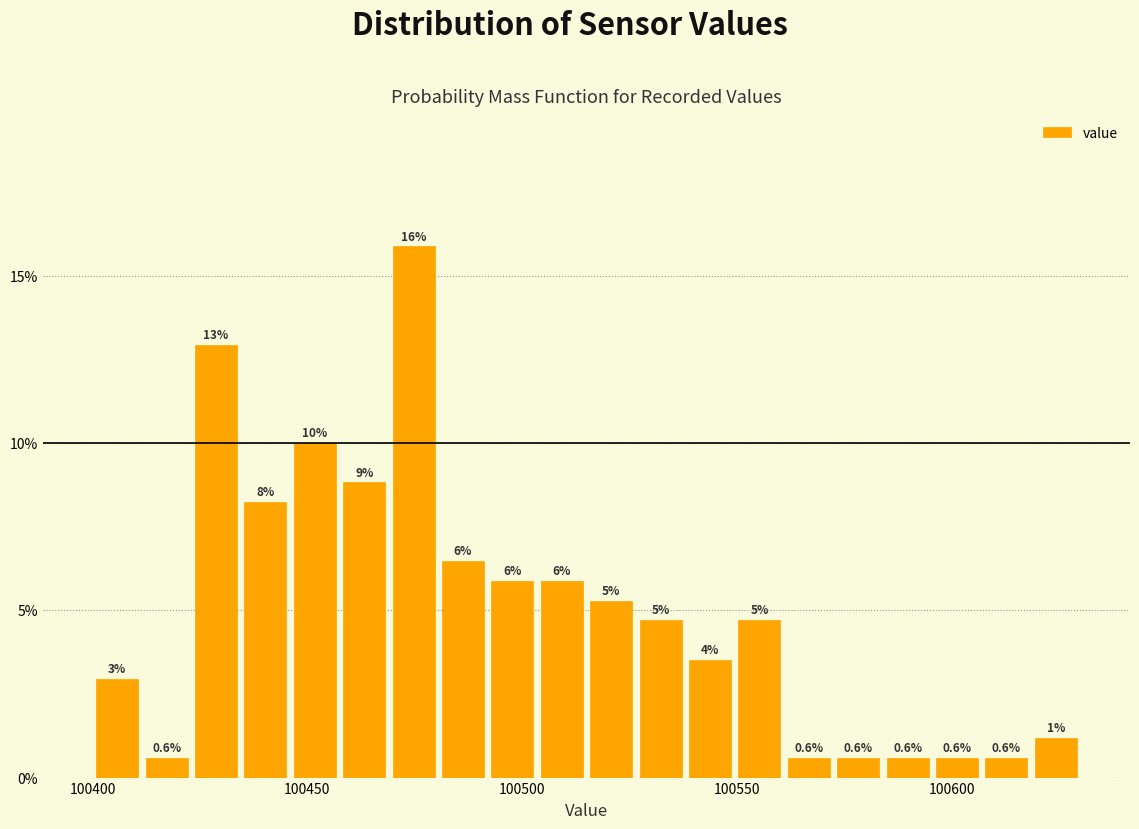

Around what value on the x-axis is the tallest bar? Give the approximate position of its centre, as read against the axis.

100475